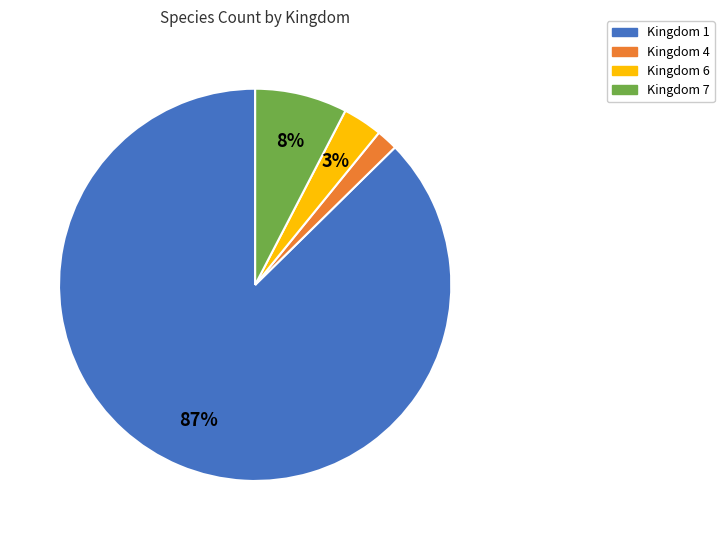

To the nearest percent, what is the average slice percentage?

25%